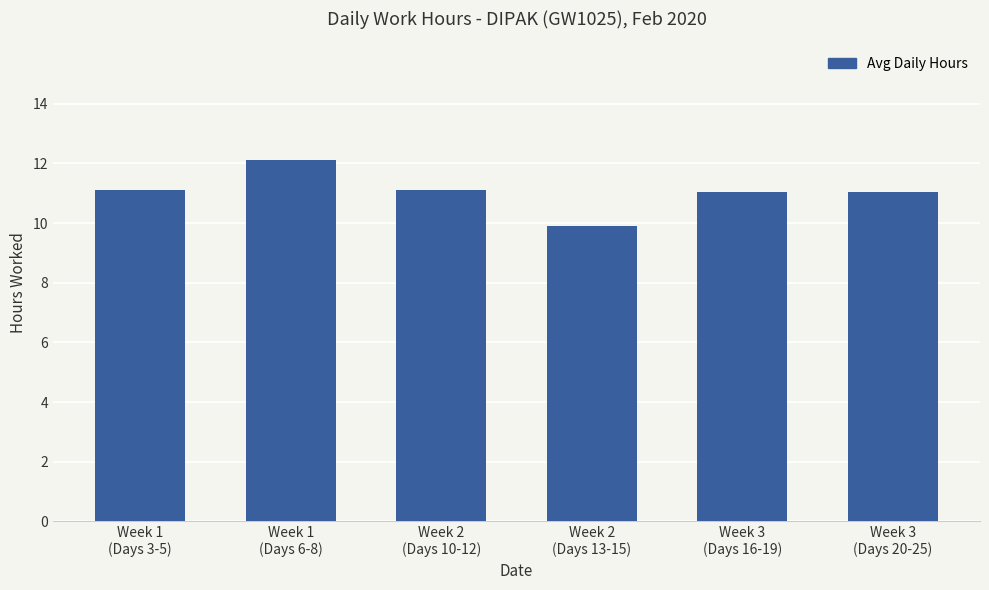

What position from the right is Week 2
(Days 10-12)?

4